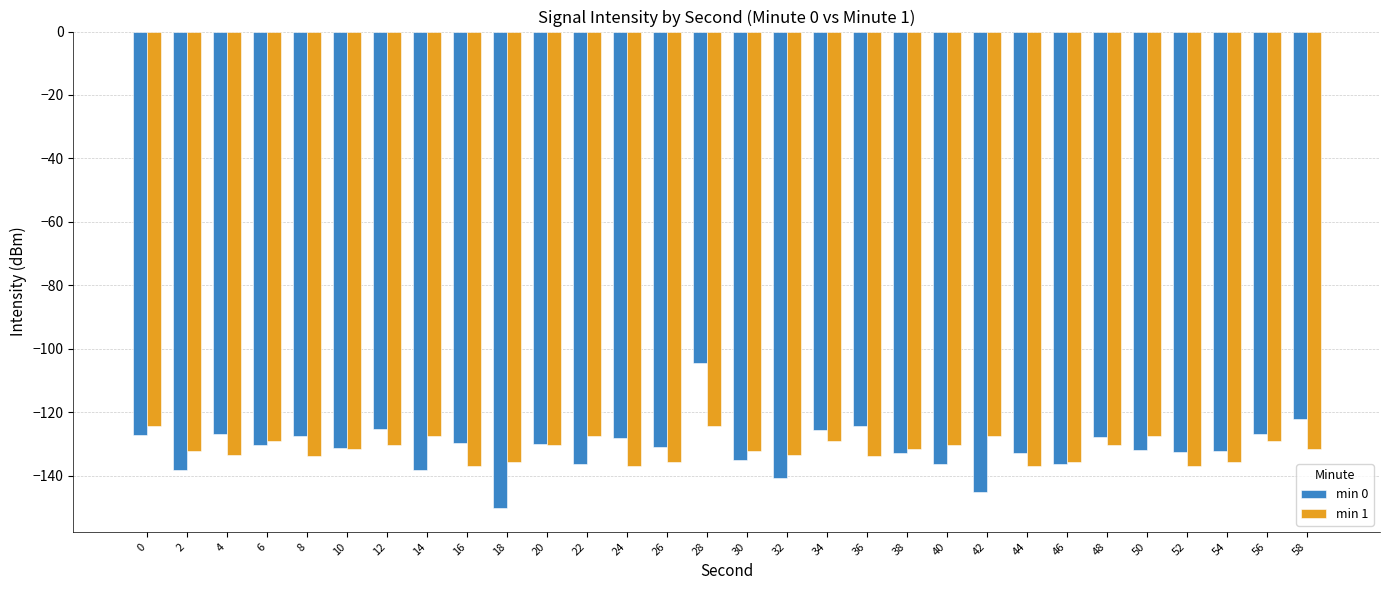

Is the value of min 0 at 34 greater than the value of min 1 at 52?

Yes